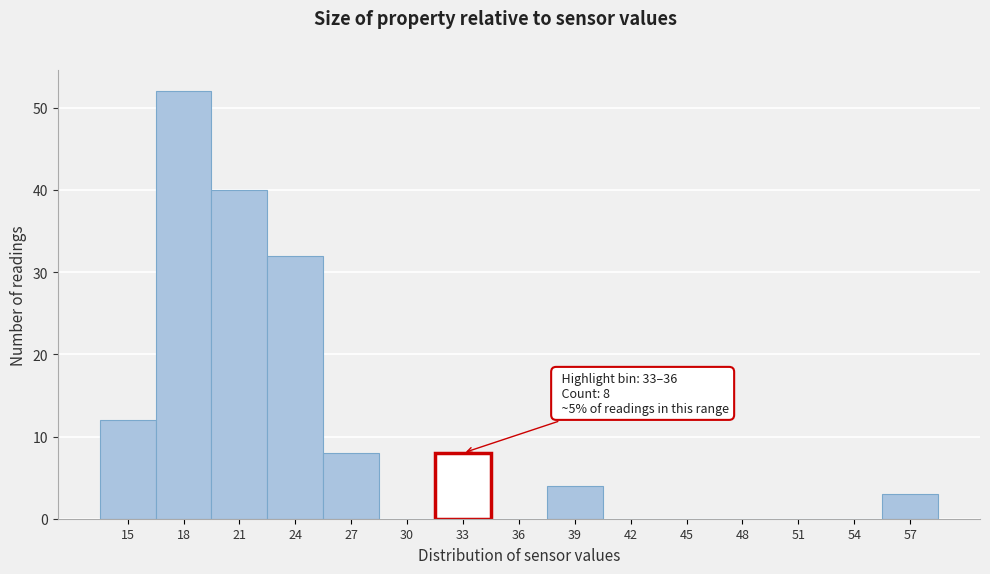

Reading left to right, what are all the values shown in this chart?

15=12	18=52	21=40	24=32	27=8	30=0	33=8	36=0	39=4	42=0	45=0	48=0	51=0	54=0	57=3